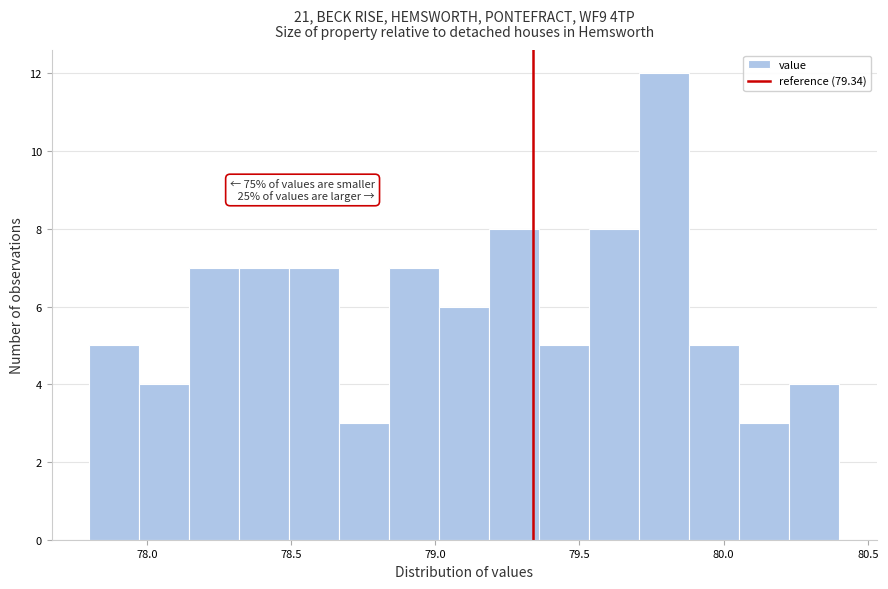

Read against the x-axis, roughly where is the centre of the tallest bar?

79.80